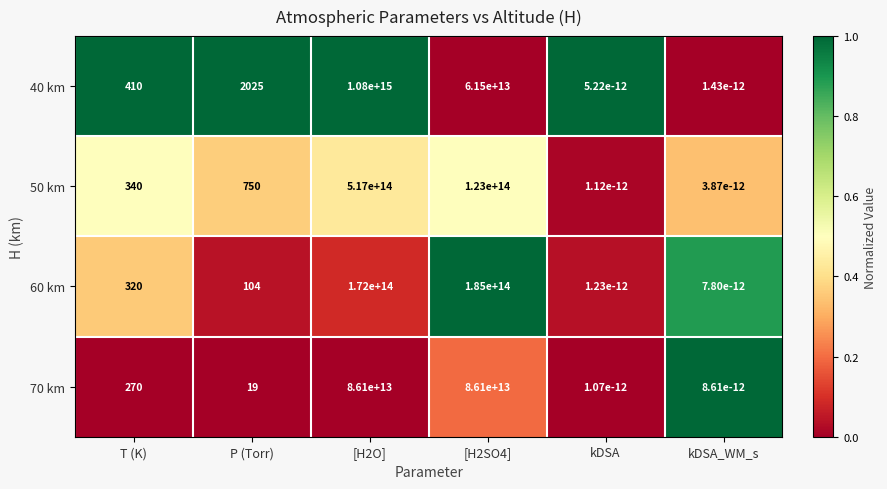

List the series in order of their peak value, highest first.

40 km, 50 km, 60 km, 70 km